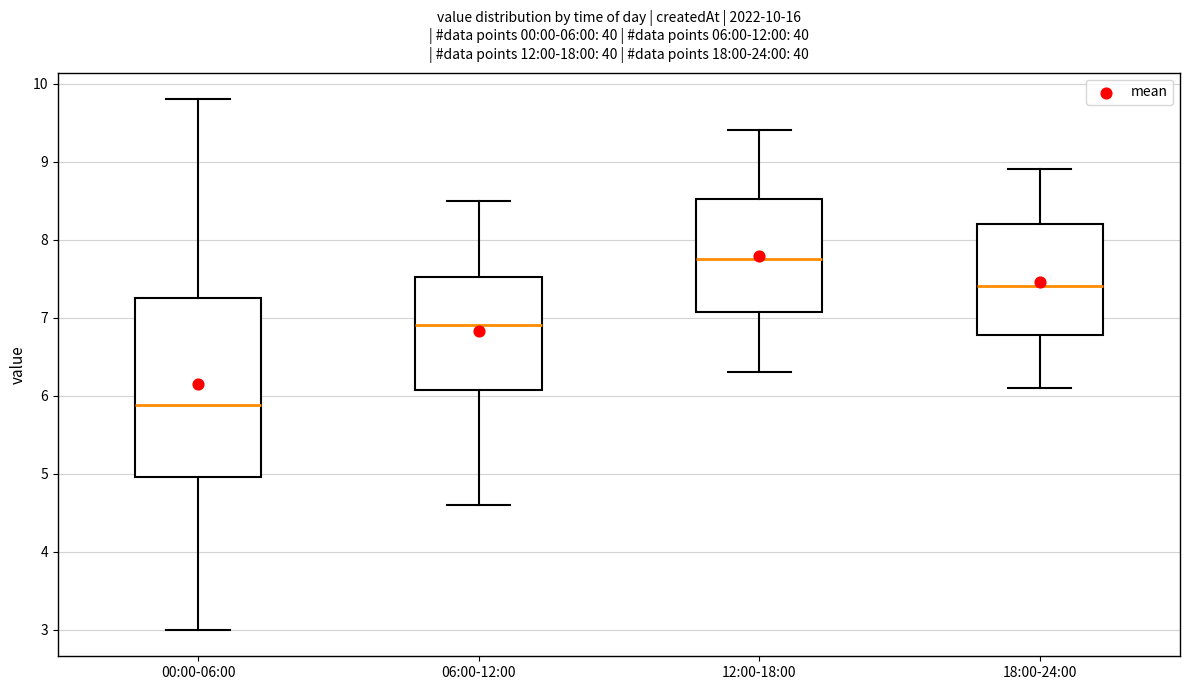

Comparing the boxes themselves (not the whiskers), which one is the tallest?

00:00-06:00